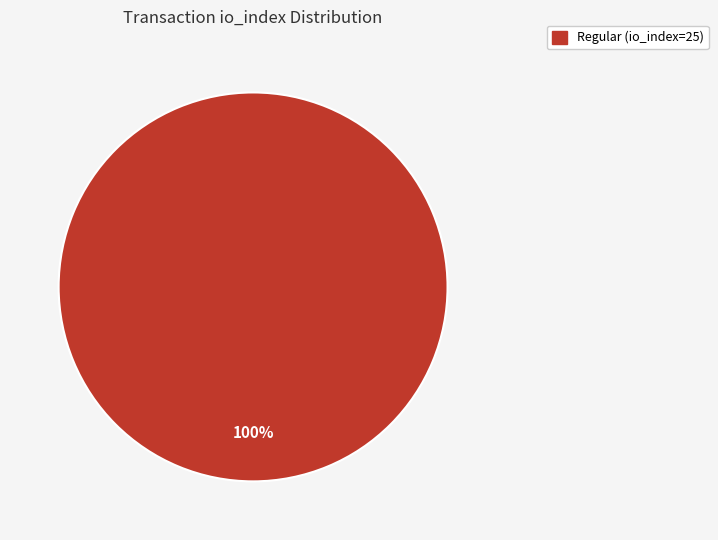

Does any single category account for the majority?

Yes